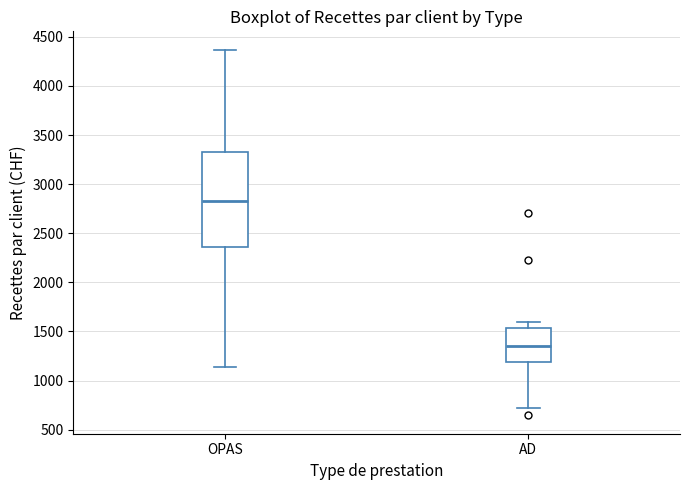

Where is the upper edge of the box for OPAS on the y-axis? The values are not printed on the chart, so give them approximately, as read against the axis.

3350